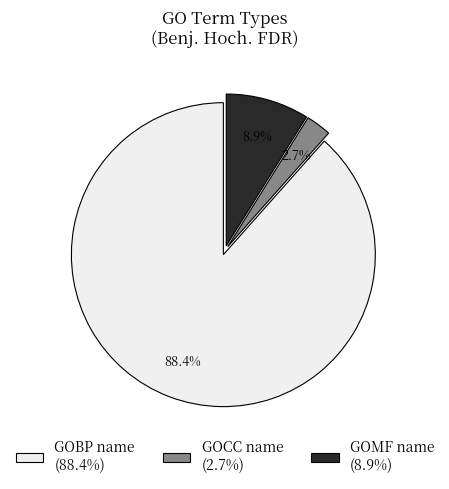

What portion of the pie excludes GOBP name (88.4%)?

11.6%